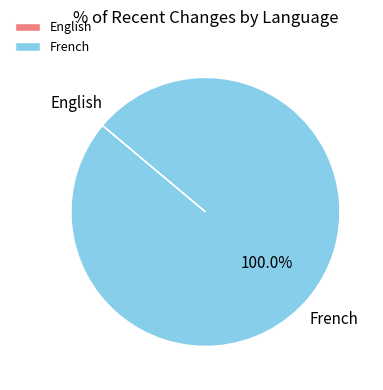

Which slice represents more than half of the pie?

French